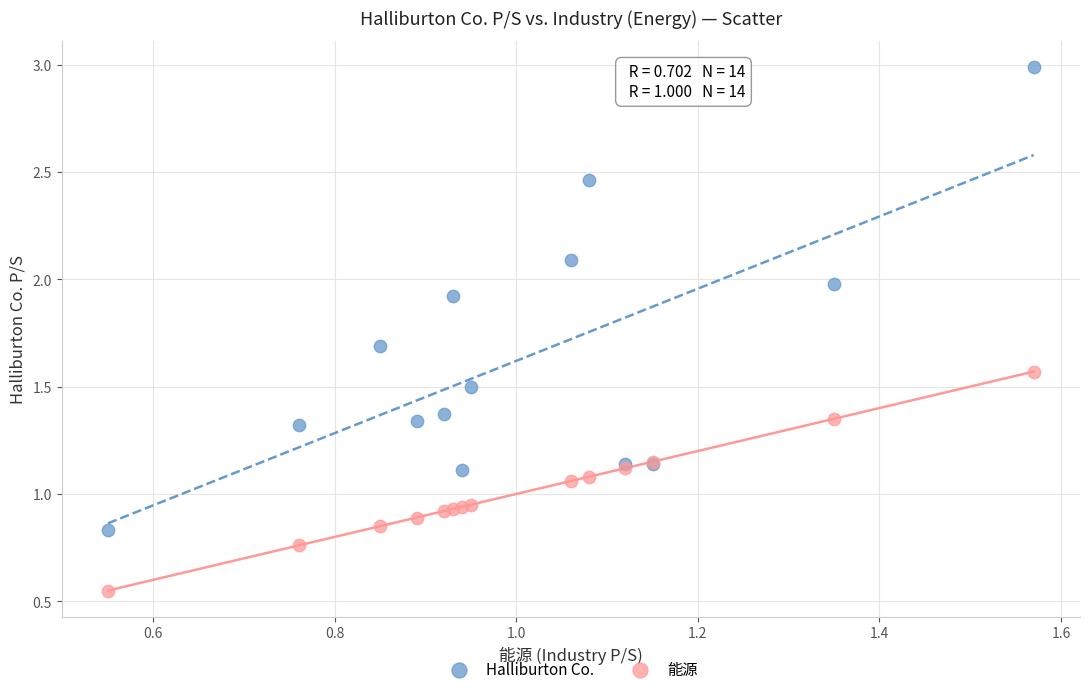

Which series reaches the minimum Y coordinate?

能源